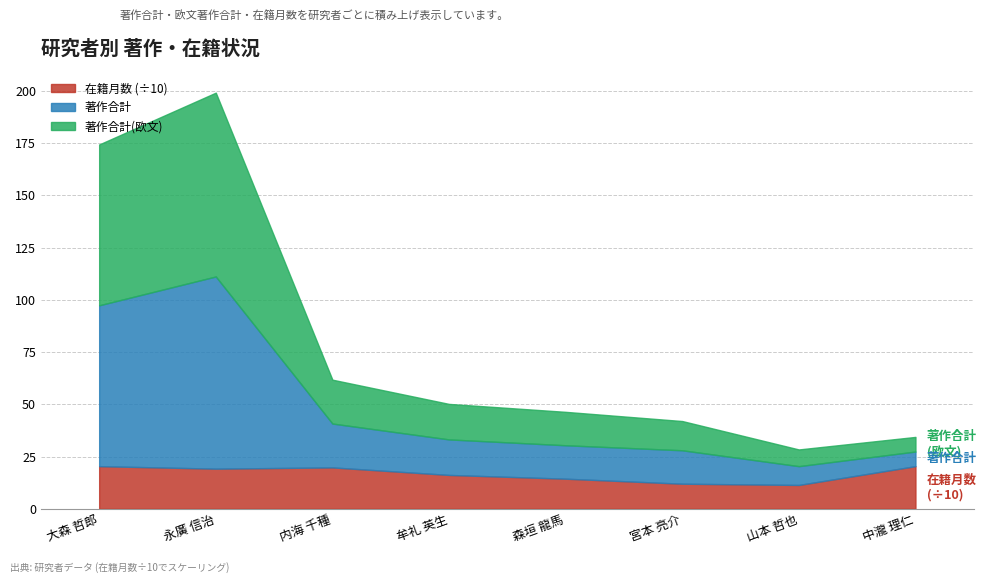

In 在籍月数, how many points are higher than both neighbors (excluding endpoints)?

1